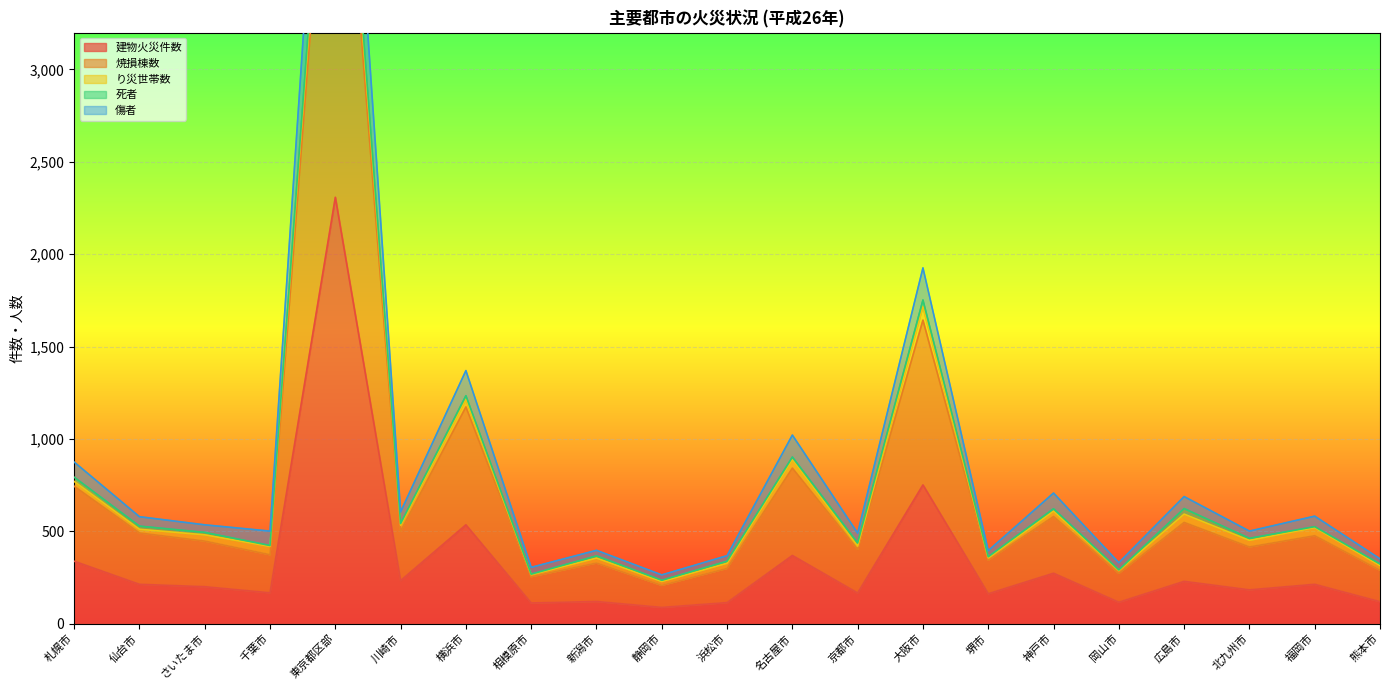

Does the chart display data point markers on the line(s)?

No